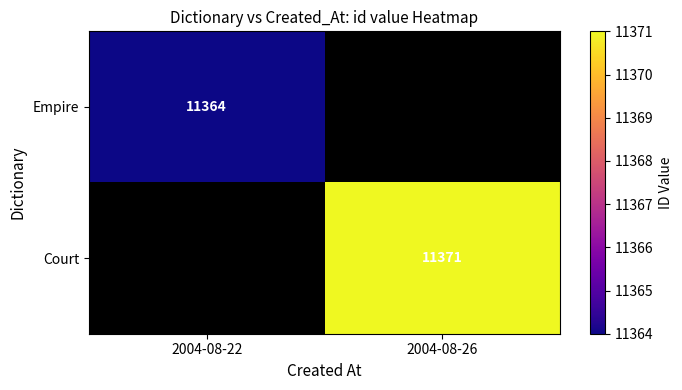

Count the number of data series in this chart.

2